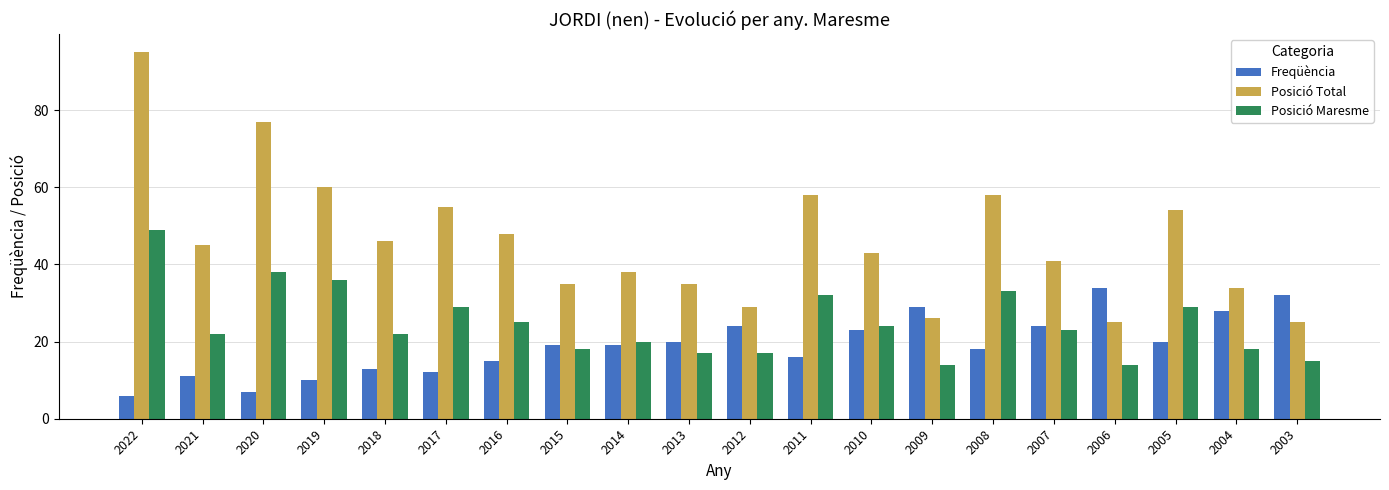

Which label corresponds to the smallest value in the chart?

2022